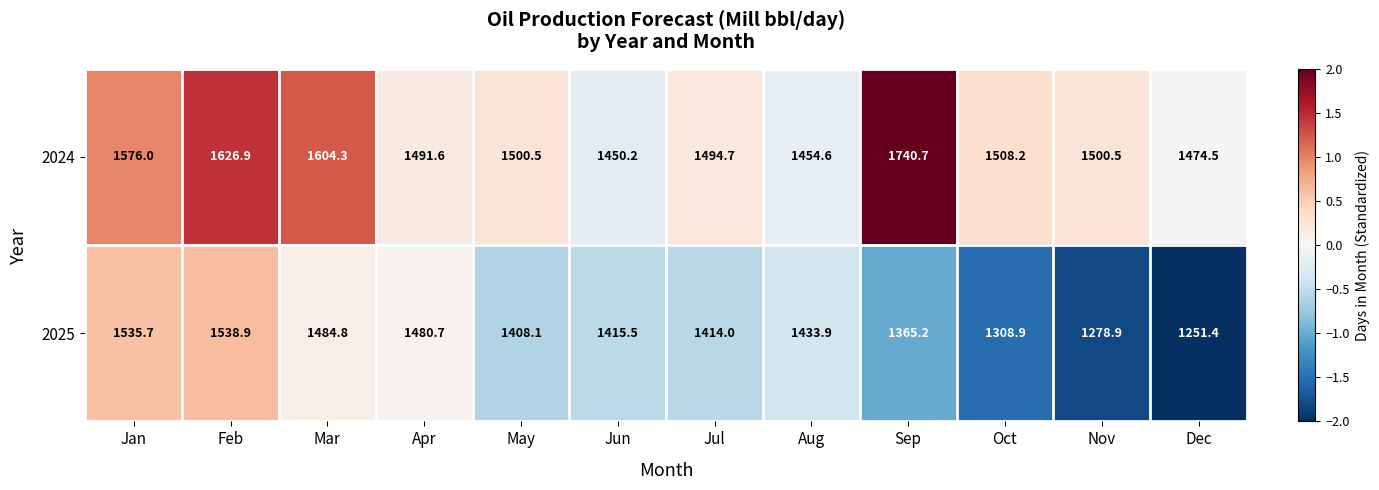

Reading left to right, extract all data points from this chart.

2024: 1576.0	1626.9	1604.3	1491.6	1500.5	1450.2	1494.7	1454.6	1740.7	1508.2	1500.5	1474.5
2025: 1535.7	1538.9	1484.8	1480.7	1408.1	1415.5	1414.0	1433.9	1365.2	1308.9	1278.9	1251.4